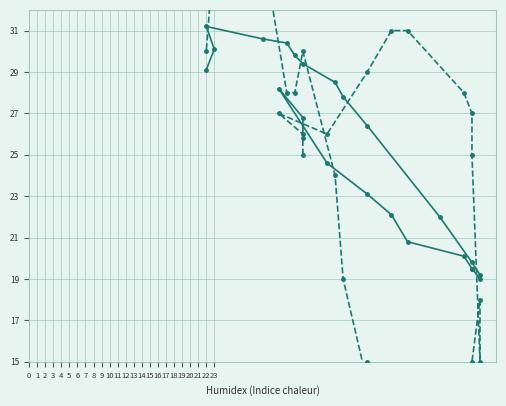

How many data points does each series have?

24